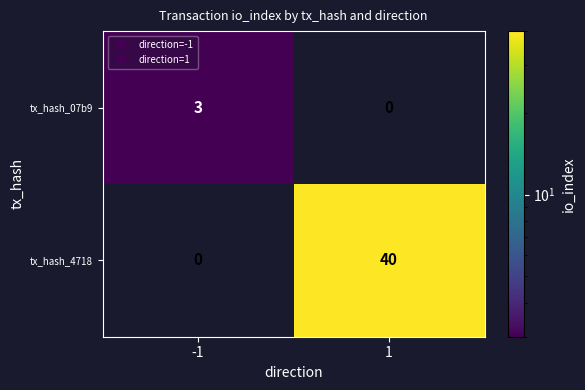

Reading left to right, list all the values displayed in this chart.

tx_hash_07b9: 3	0
tx_hash_4718: 0	40